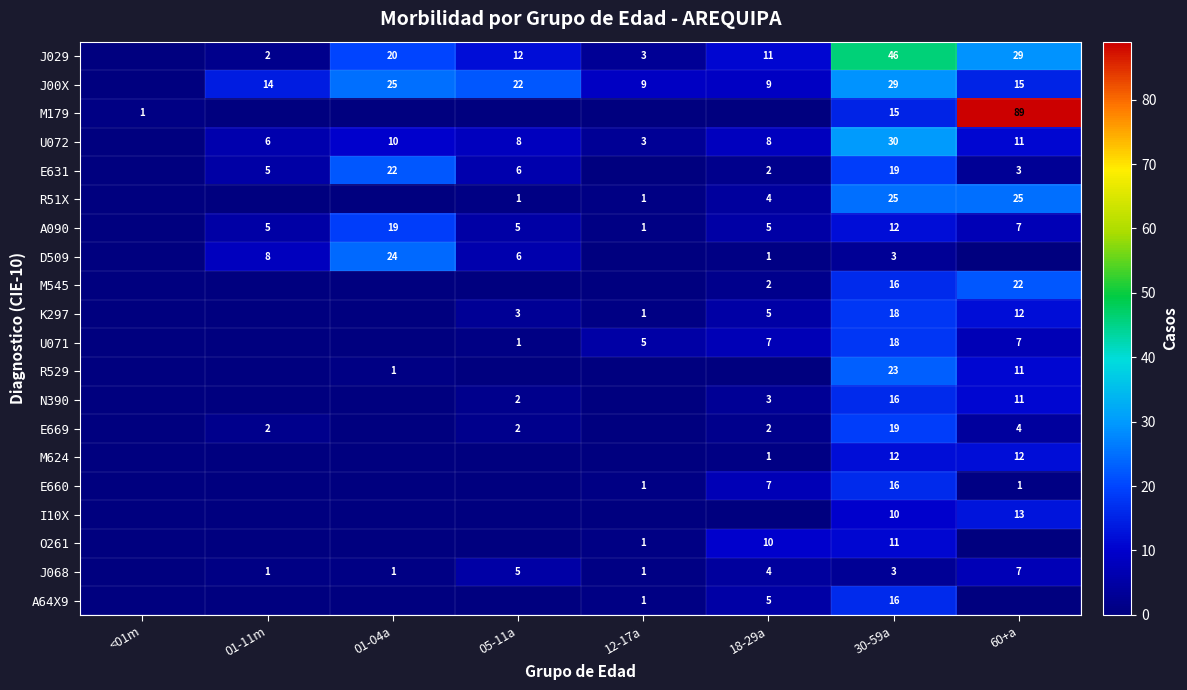

At which category is the sum across all series the highest?

30-59a